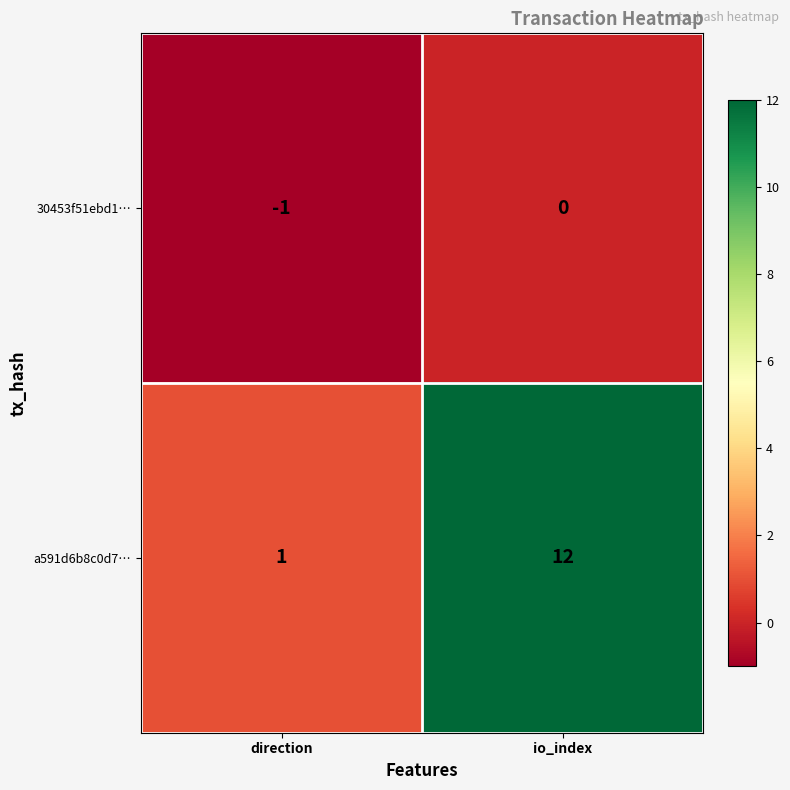

Between direction and io_index, which series saw the biggest shift?

a591d6b8c0d7…